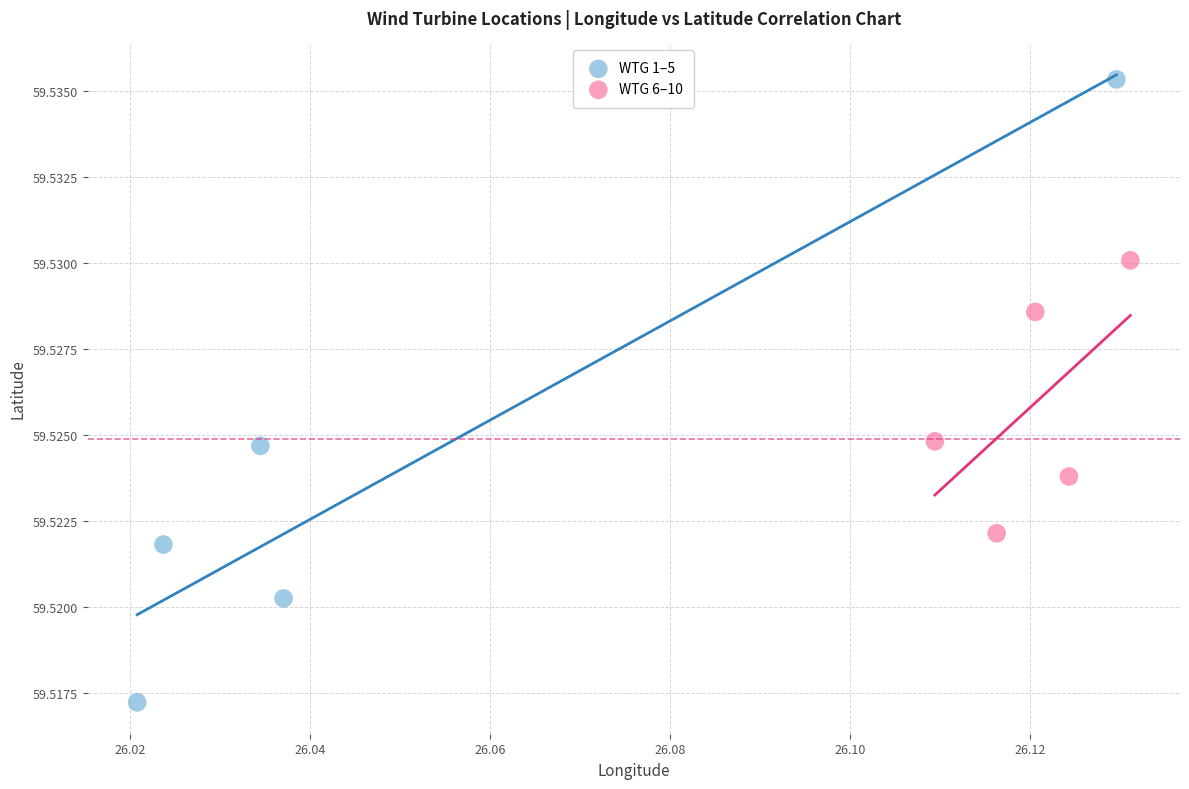

Which series contains the highest Y value?

WTG 1–5